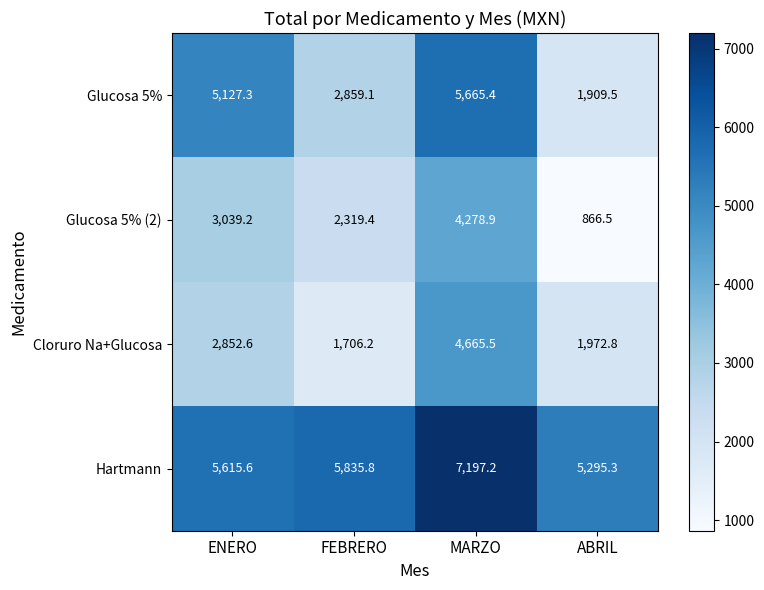

What is the sum of all Cloruro Na+Glucosa values?

11197.1